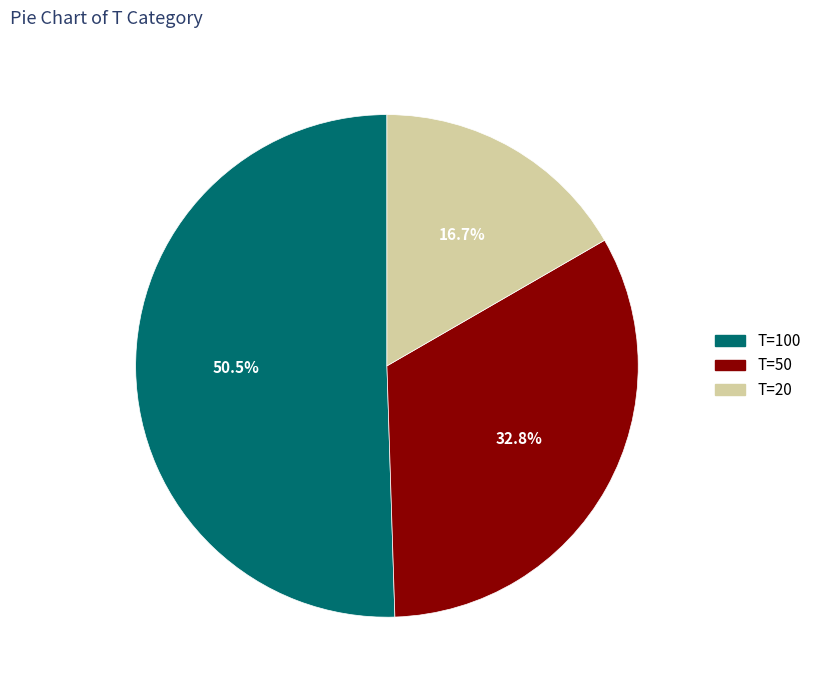

Is there any slice that represents more than half of the pie?

Yes